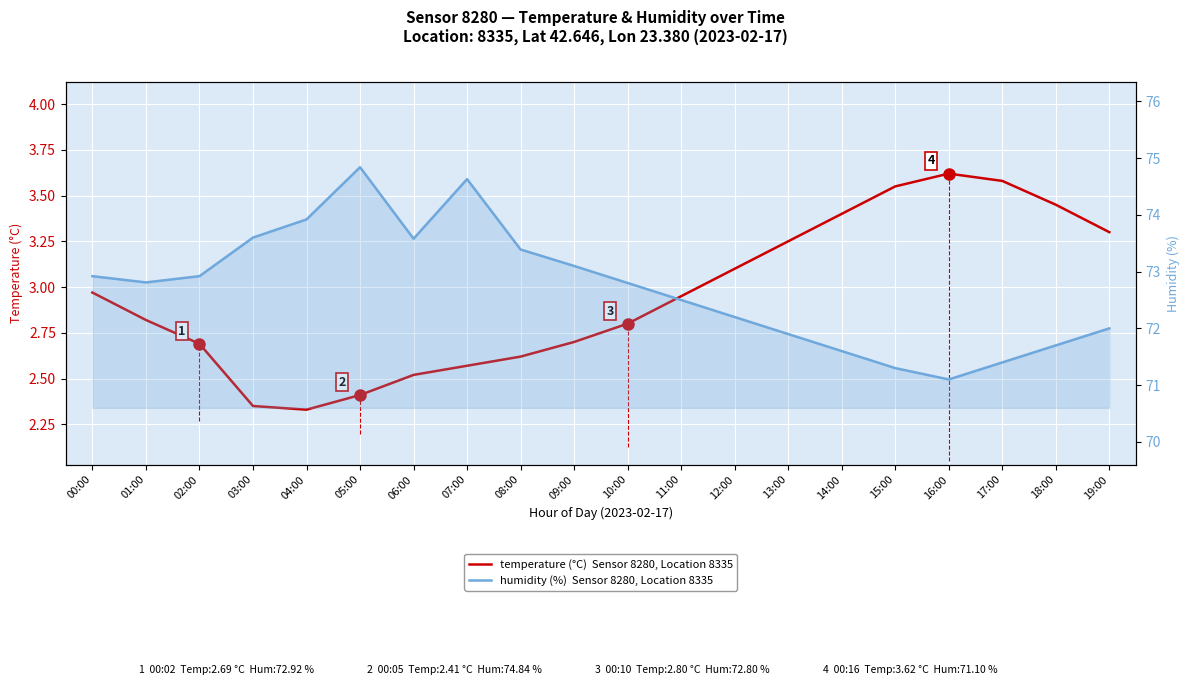

What is the highest value of the temperature series?

3.6